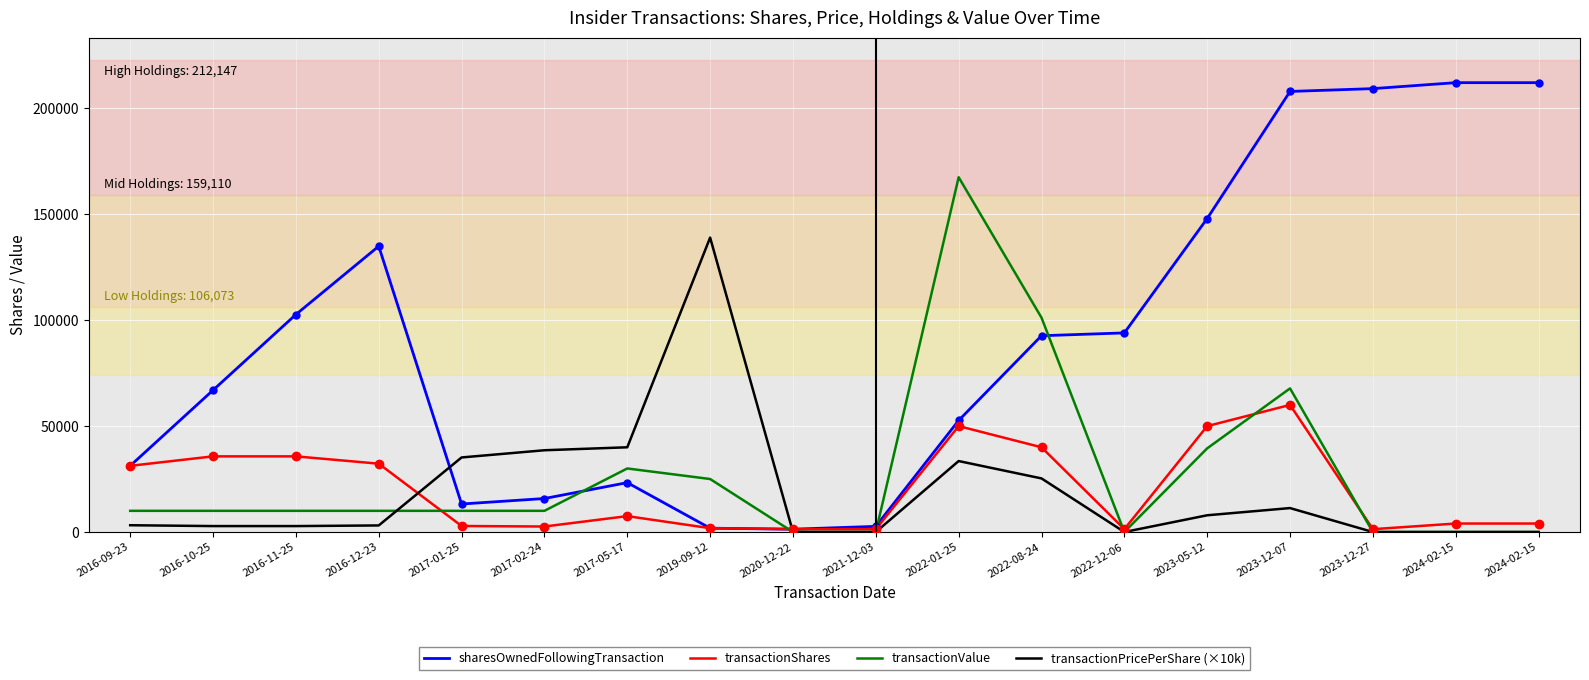

How many lines are shown in the chart?

4